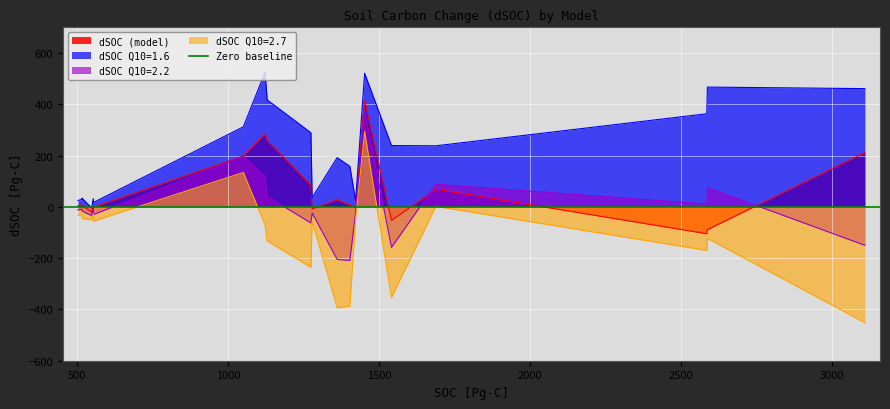

Is it true that dSOC (model) equals 11 at IPSL-CM5A-MR?

False